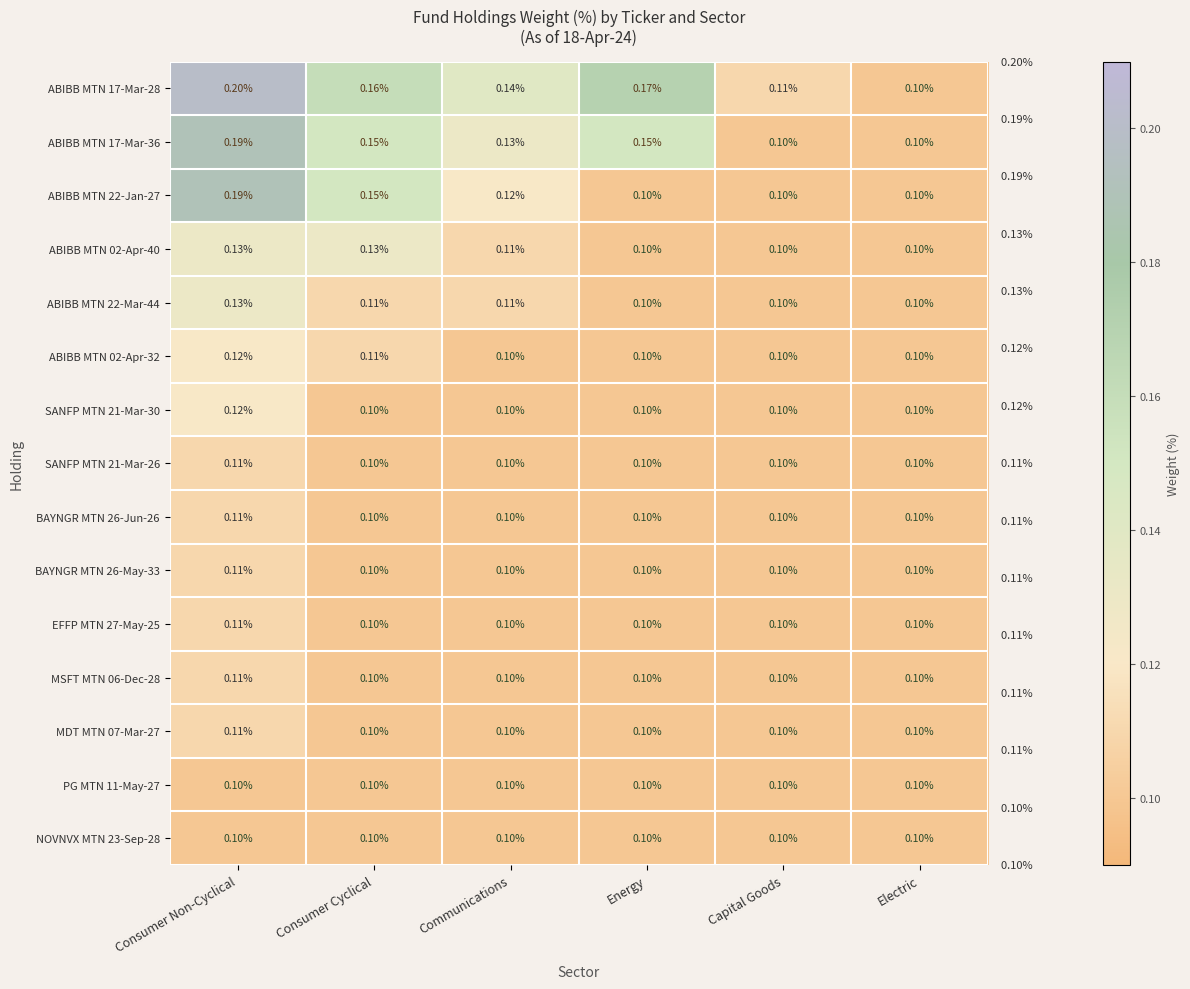

Which category has the highest value in the SANFP MTN 21-Mar-26 series?

Consumer Non-Cyclical